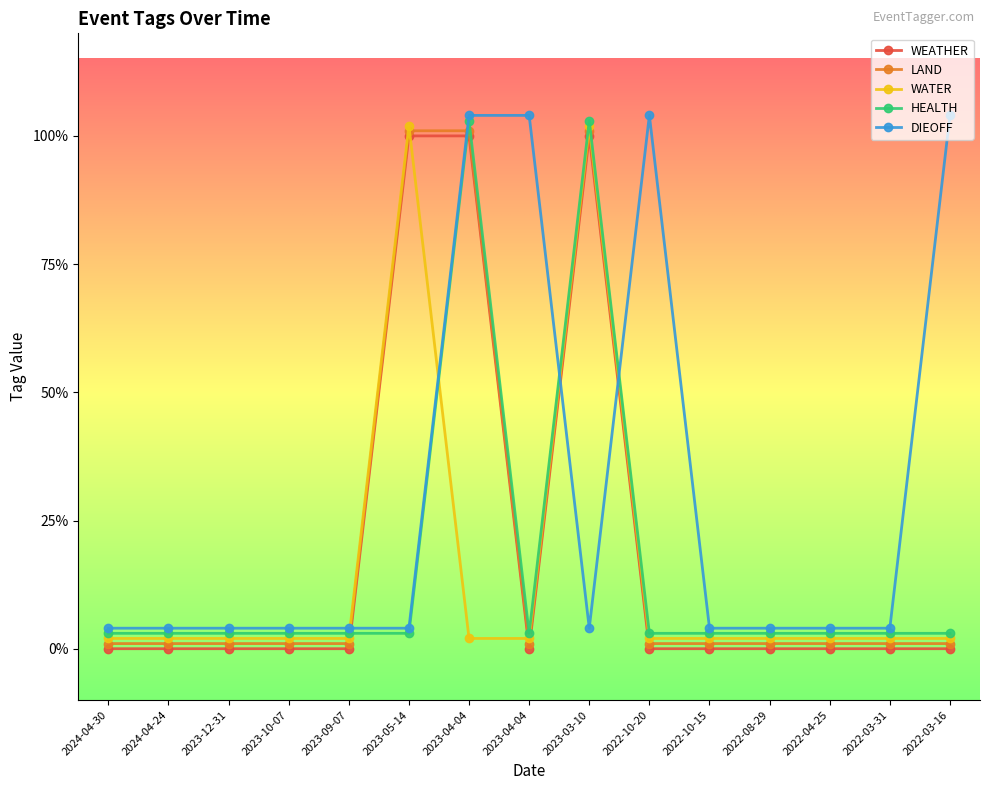

What are all the series names shown in the legend?

WEATHER, LAND, WATER, HEALTH, DIEOFF